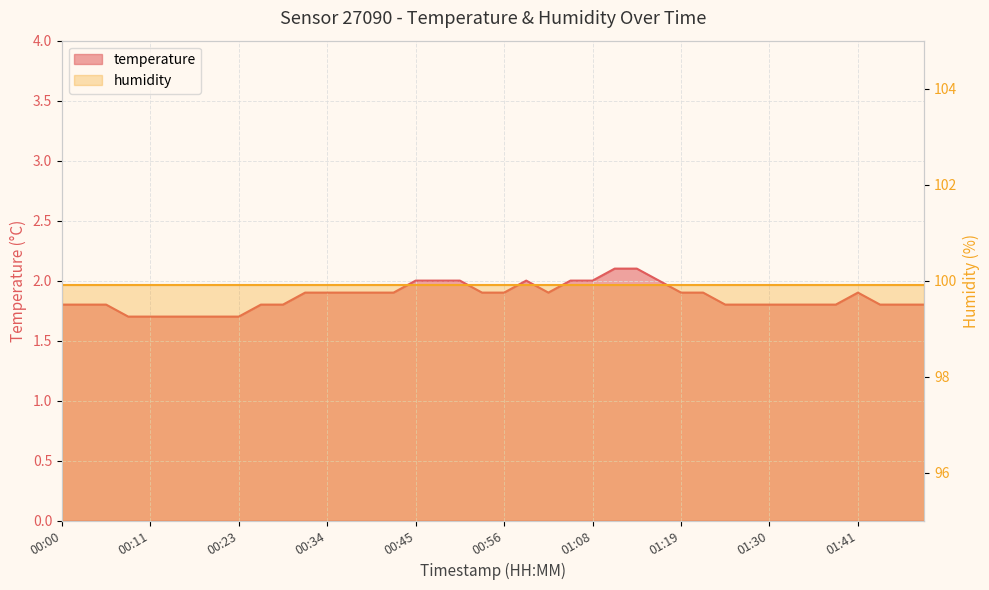

Count the values in the range 1 to 2.

38